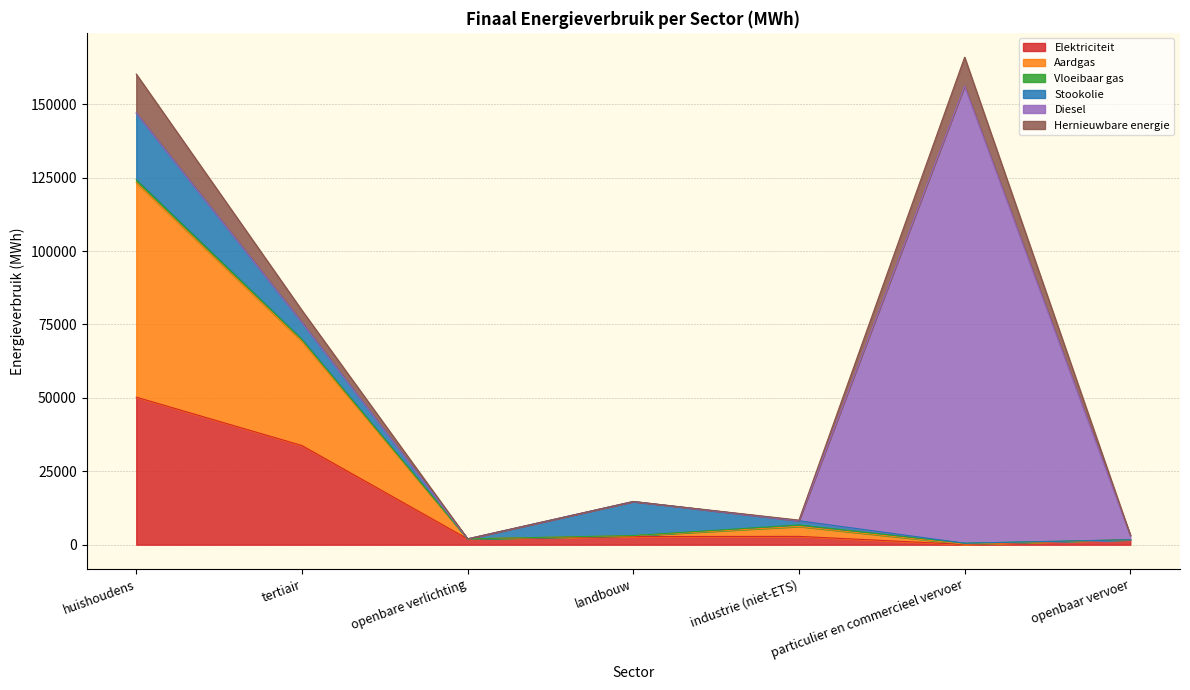

Between which two adjacent categories do Aardgas and Vloeibaar gas first intersect?

industrie (niet-ETS) and particulier en commercieel vervoer